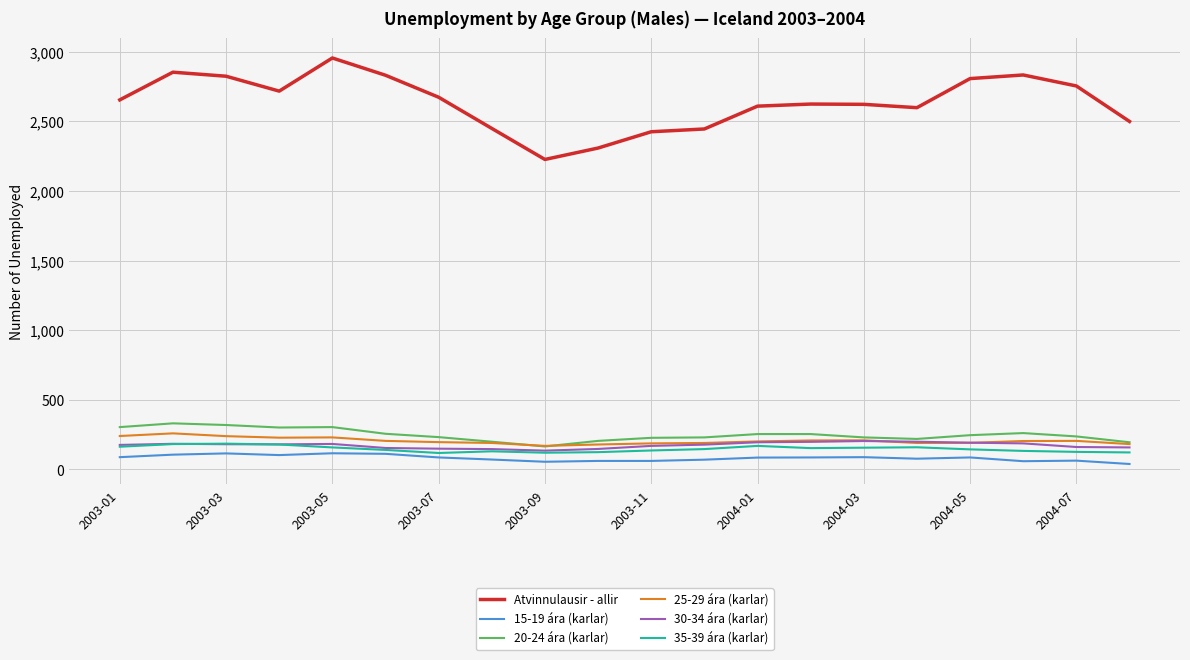

True or false: 15-19 ára (karlar) and 25-29 ára (karlar) cross at least once.

False